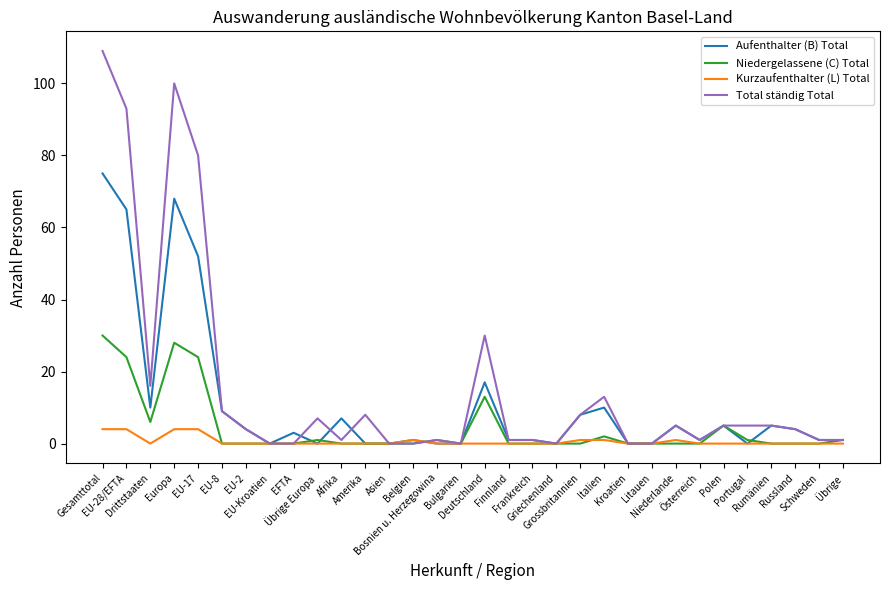

Which series has the largest total across all categories?

Total ständig Total